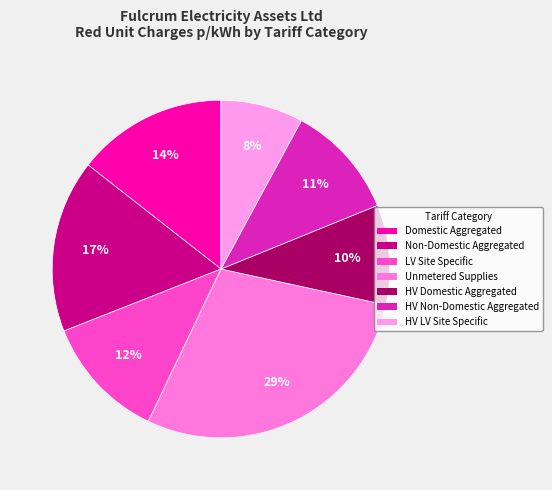

Between HV Domestic Aggregated and Unmetered Supplies, which is larger?

Unmetered Supplies